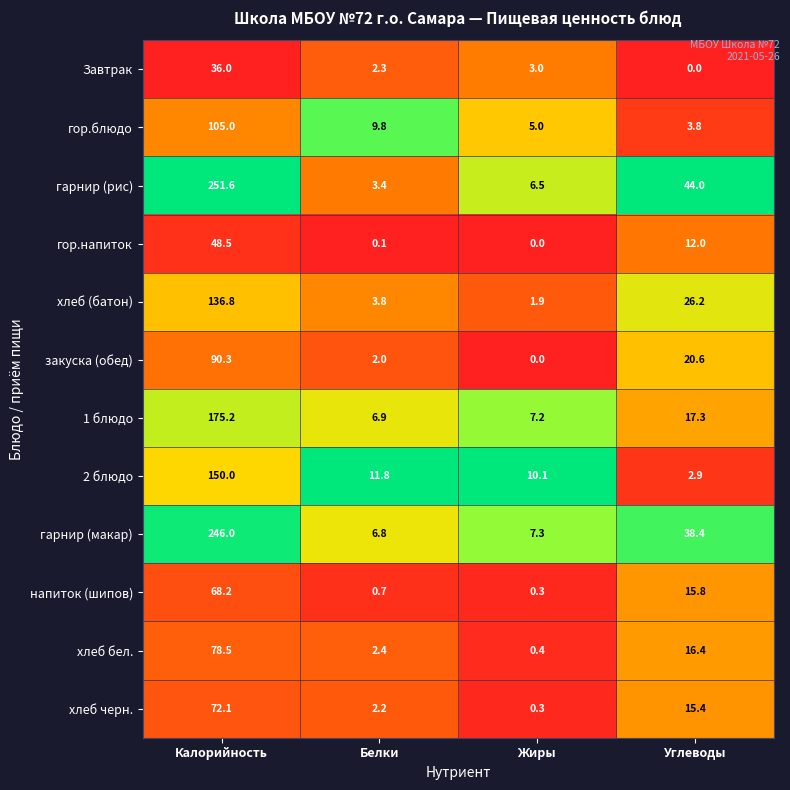

What is the greatest value displayed?

251.6